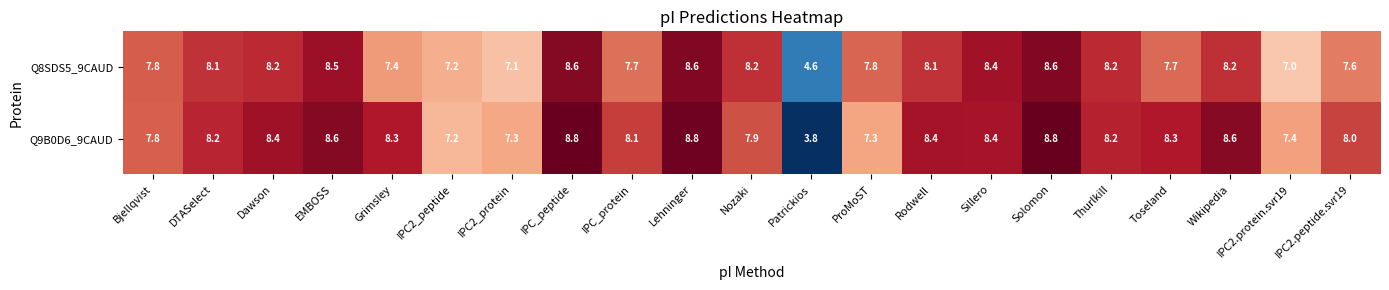

How many values in the Q9B0D6_9CAUD series are below 8?

7